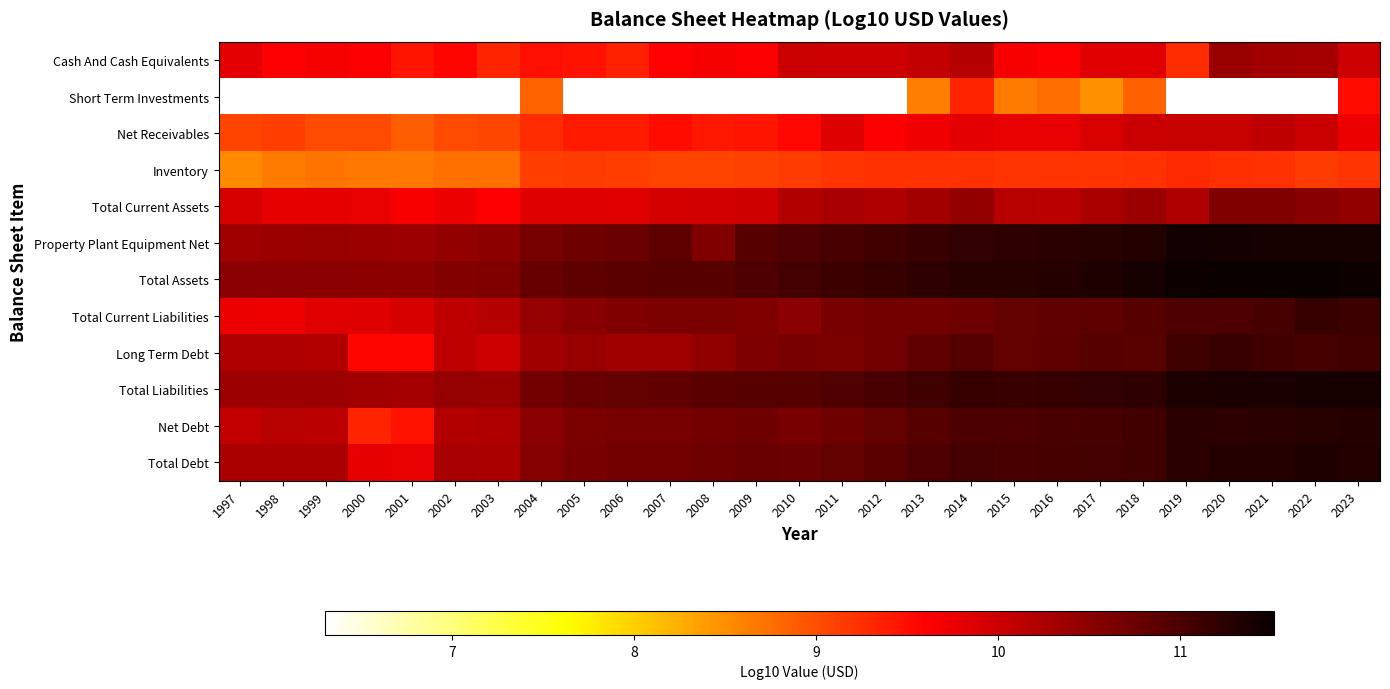

Rank the series by their maximum value, from lowest to highest.

Inventory, Cash And Cash Equivalents, Short Term Investments, Net Receivables, Total Current Assets, Long Term Debt, Total Current Liabilities, Net Debt, Total Debt, Total Liabilities, Property Plant Equipment Net, Total Assets